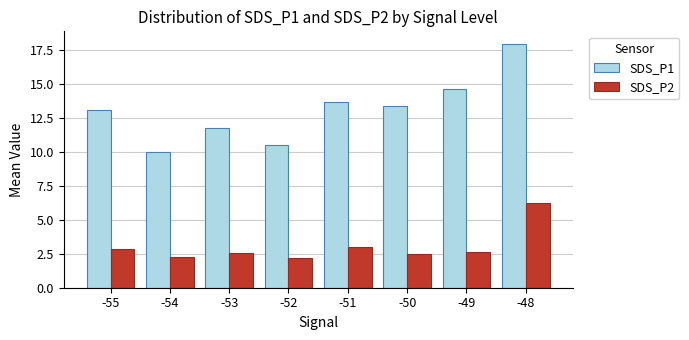

Count the number of categories in the chart.

8